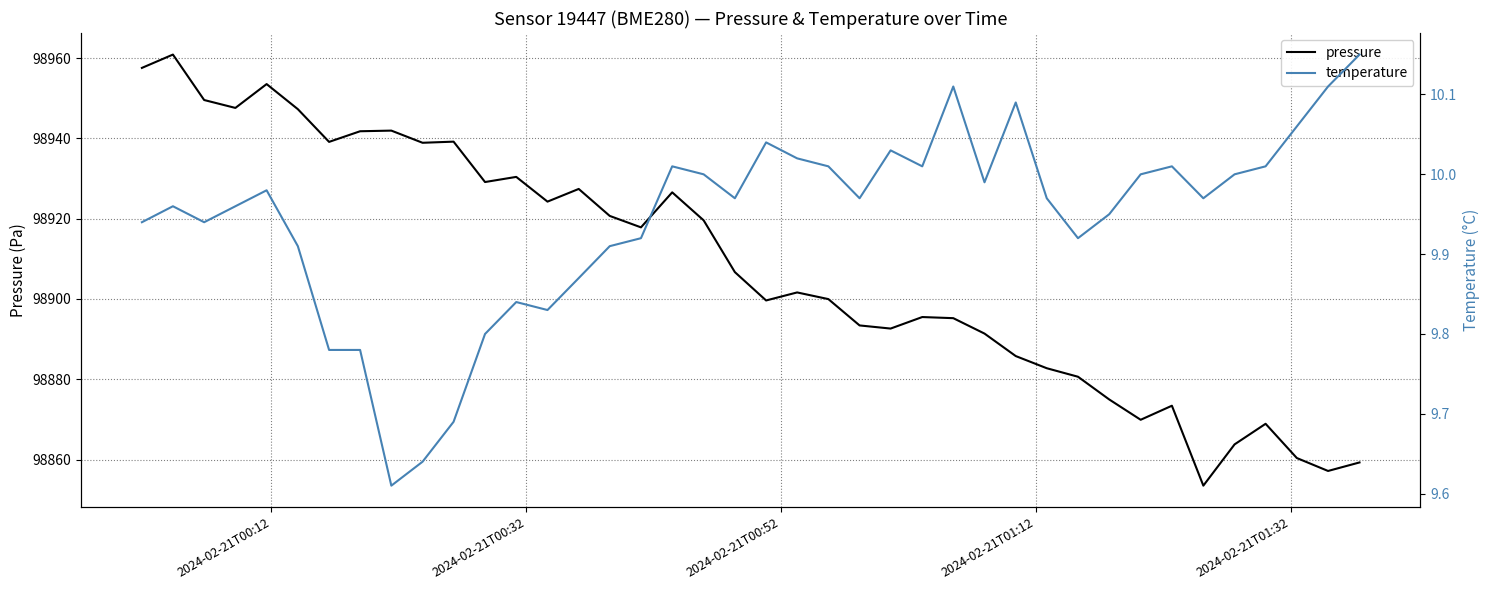

At how many categories does at least one series exceed 43919?

40